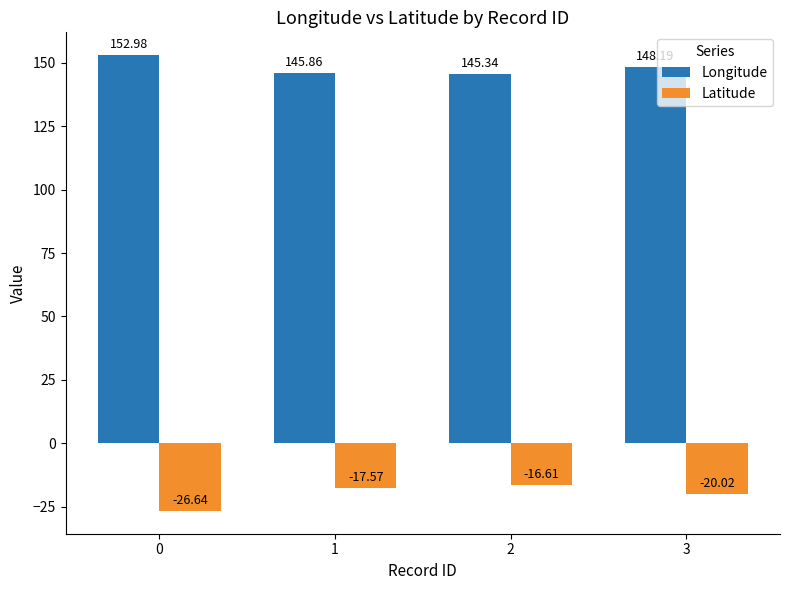

What is the value of the Latitude bar at the 4th from the left?

-20.0